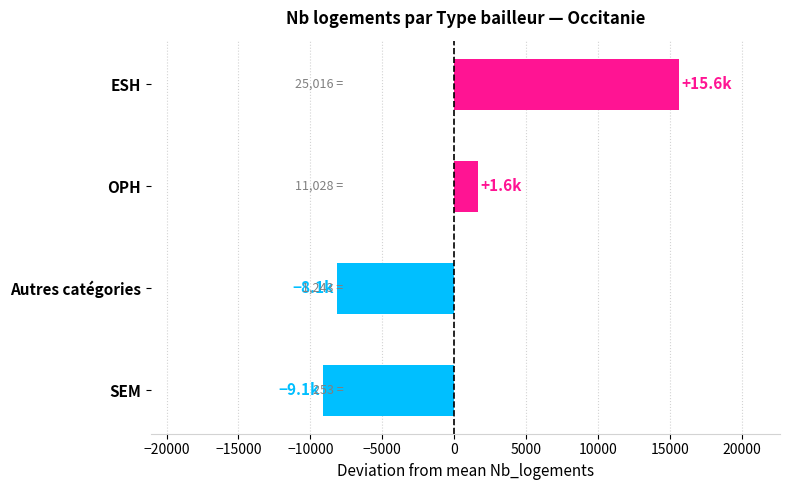

How many values are above zero?

2